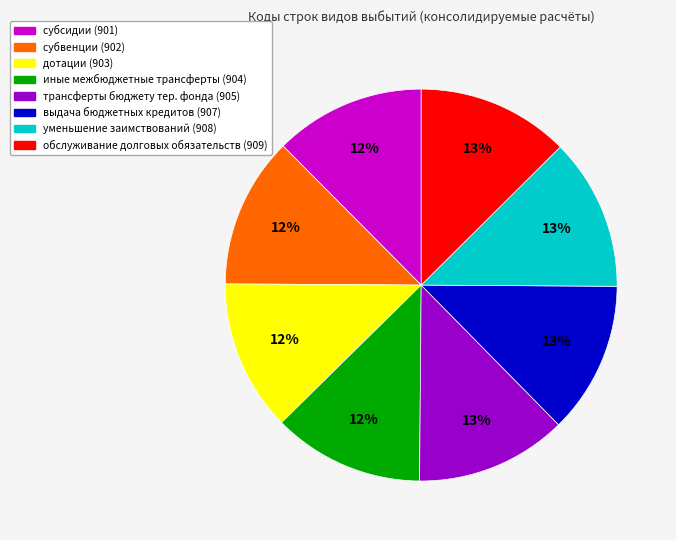

Does any single category account for the majority?

No